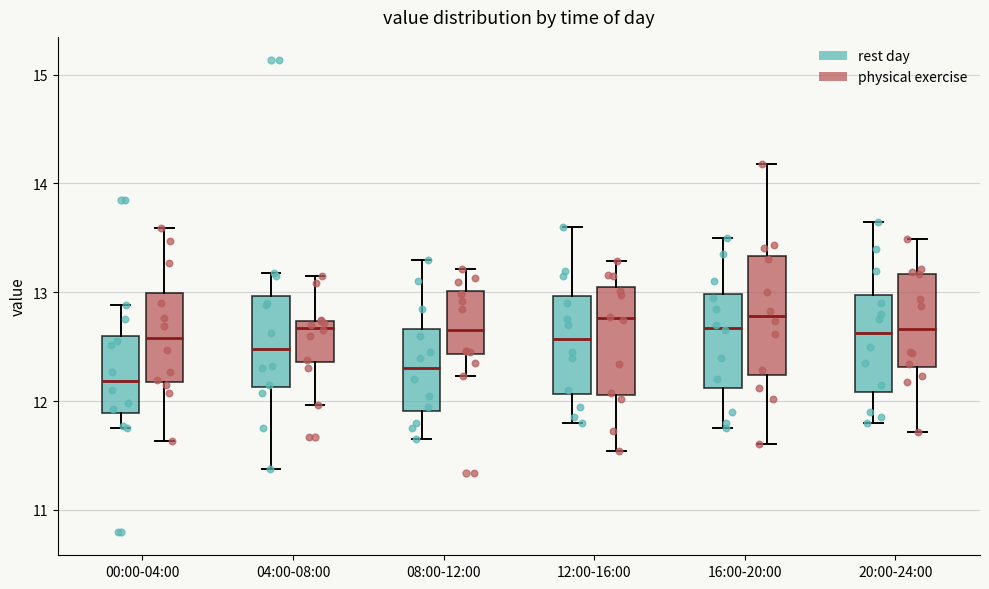

Reading left to right, read every box against the y-axis: the position of its median line, the range the box covers, and the ends of its whiskers. The values are not printed on the chart, so give them approximately, as read against the axis.

00:00-04:00 (rest day): median 12.2, box 11.9 to 12.6, whiskers 11.8 to 12.9
00:00-04:00 (physical exercise): median 12.6, box 12.2 to 13.0, whiskers 11.6 to 13.6
04:00-08:00 (rest day): median 12.5, box 12.1 to 13.0, whiskers 11.4 to 13.2
04:00-08:00 (physical exercise): median 12.7 (just below the box's upper edge), box 12.4 to 12.7, whiskers 12.0 to 13.1
08:00-12:00 (rest day): median 12.3, box 11.9 to 12.7, whiskers 11.7 to 13.3
08:00-12:00 (physical exercise): median 12.7, box 12.4 to 13.0, whiskers 12.2 to 13.2
12:00-16:00 (rest day): median 12.6, box 12.1 to 13.0, whiskers 11.8 to 13.6
12:00-16:00 (physical exercise): median 12.8, box 12.1 to 13.0, whiskers 11.5 to 13.3
16:00-20:00 (rest day): median 12.7, box 12.1 to 13.0, whiskers 11.8 to 13.5
16:00-20:00 (physical exercise): median 12.8, box 12.2 to 13.3, whiskers 11.6 to 14.2
20:00-24:00 (rest day): median 12.6, box 12.1 to 13.0, whiskers 11.8 to 13.7
20:00-24:00 (physical exercise): median 12.7, box 12.3 to 13.2, whiskers 11.7 to 13.5